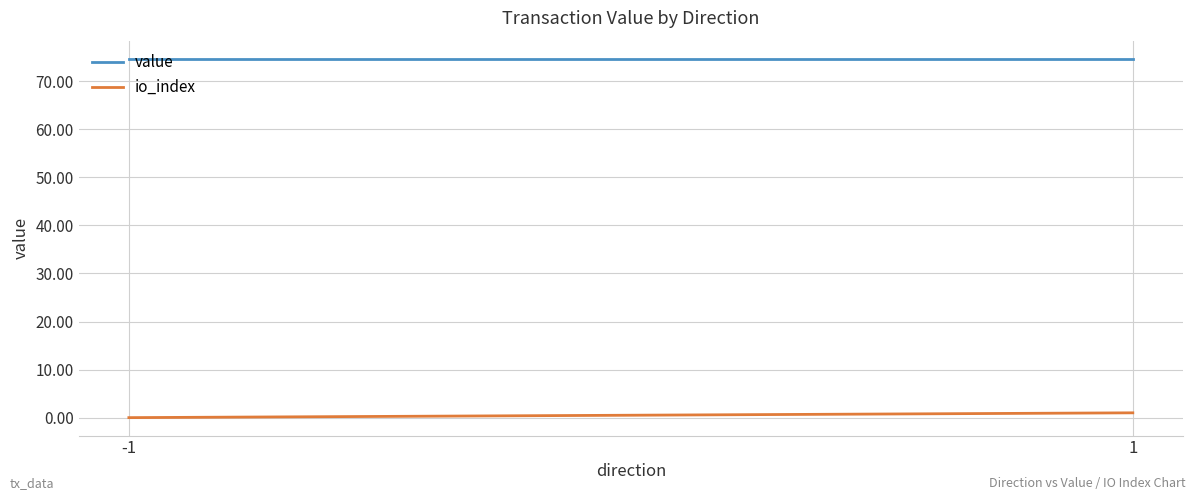

Which series has the largest total across all categories?

value